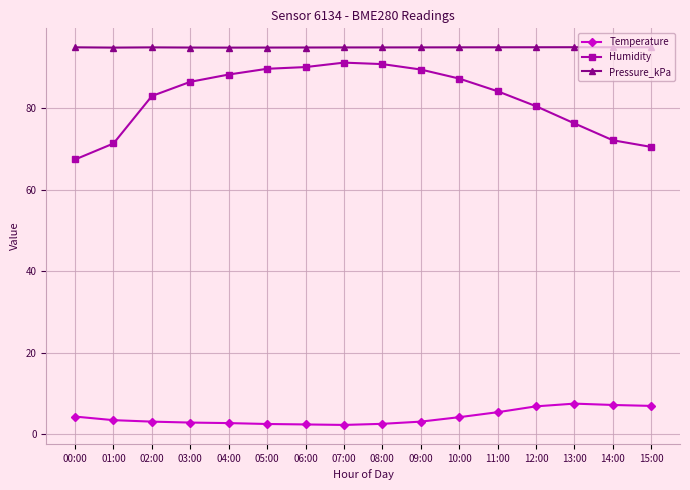

What is the maximum value for Temperature?

7.5